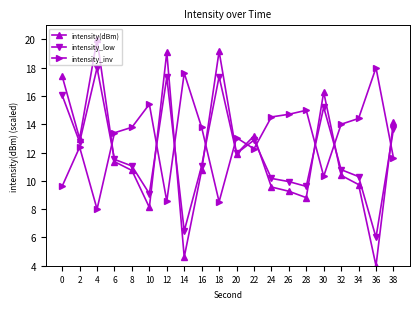

How many data points does each series have?

20